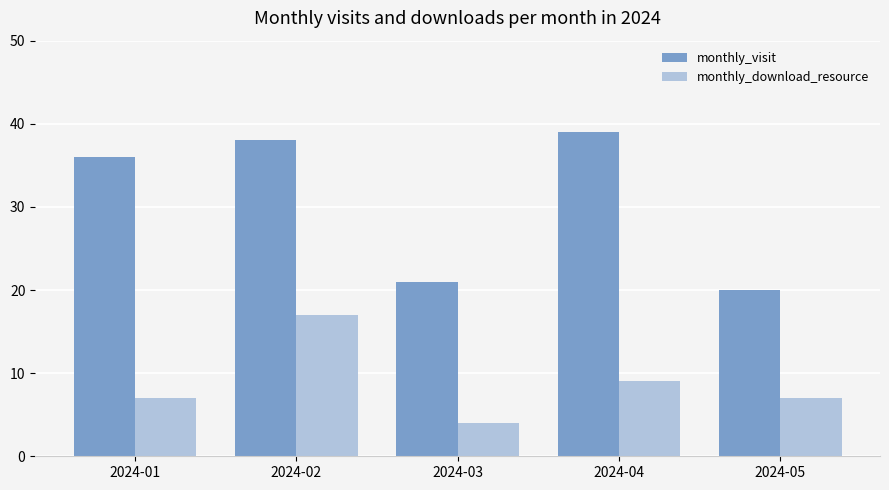

Where is monthly_download_resource nearest to the value 10?

2024-04